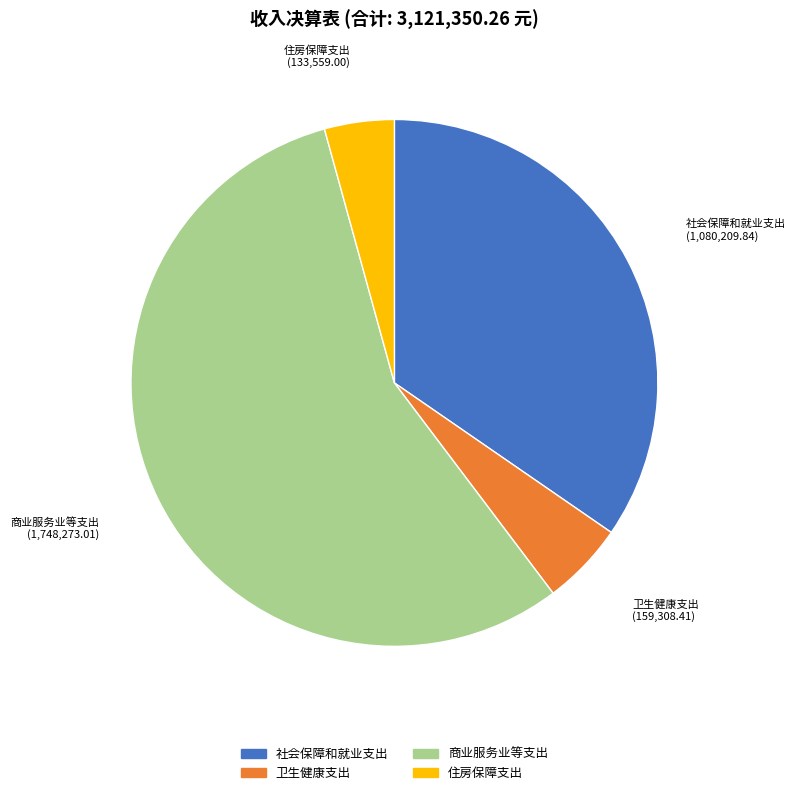

Combined, do 卫生健康支出 and 住房保障支出 account for over 50%?

No